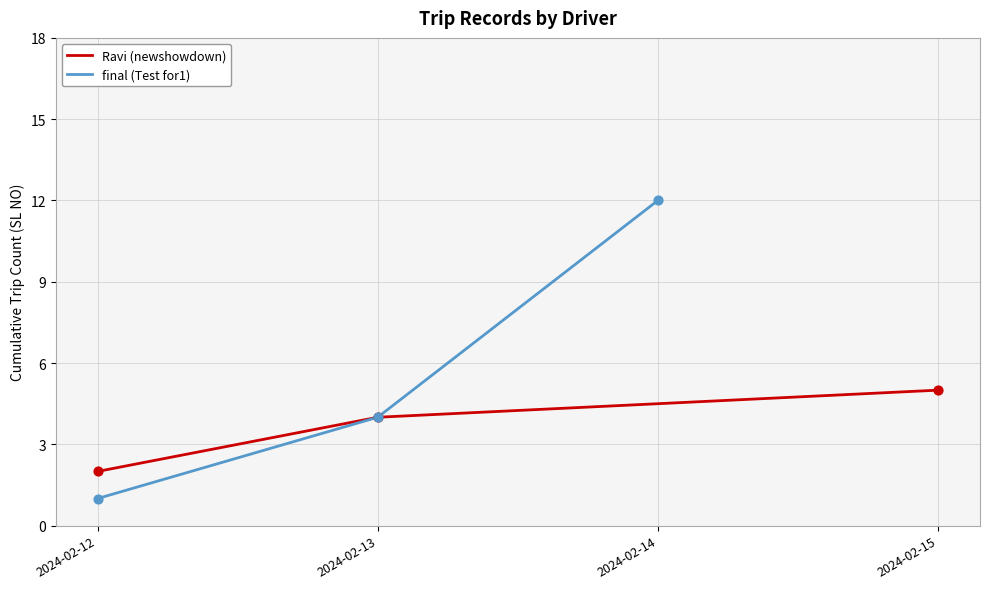

Which series contains the lowest Y value?

final (Test for1)